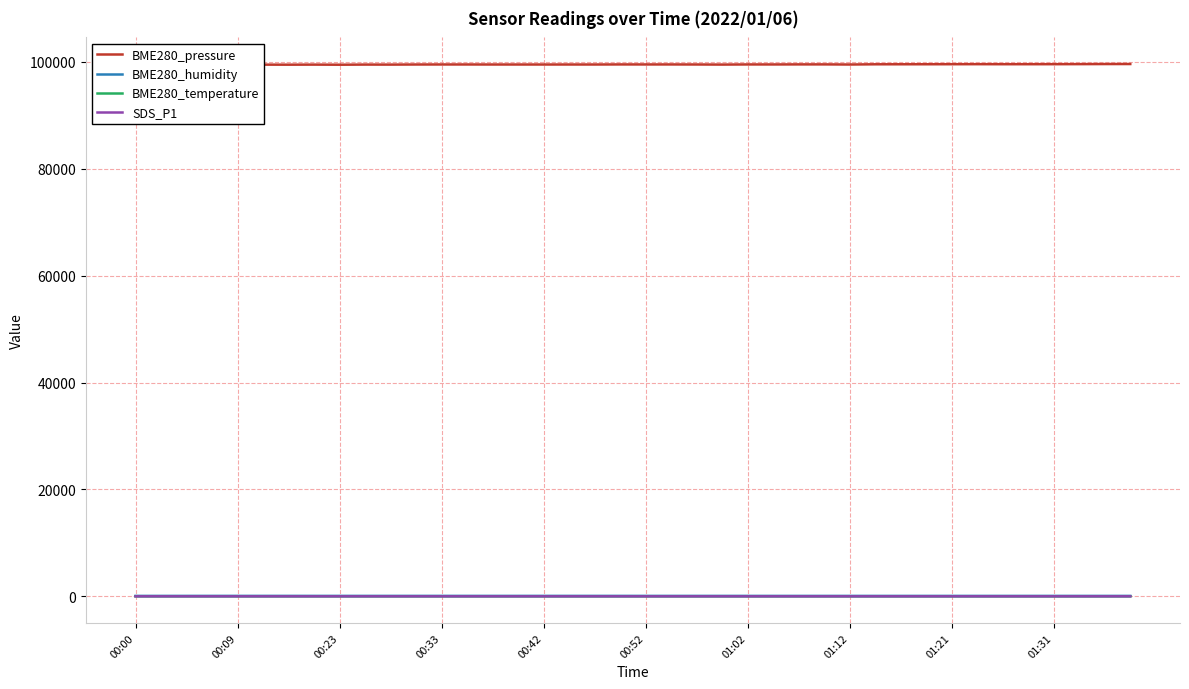

At which label does SDS_P1 reach its minimum?

00:52